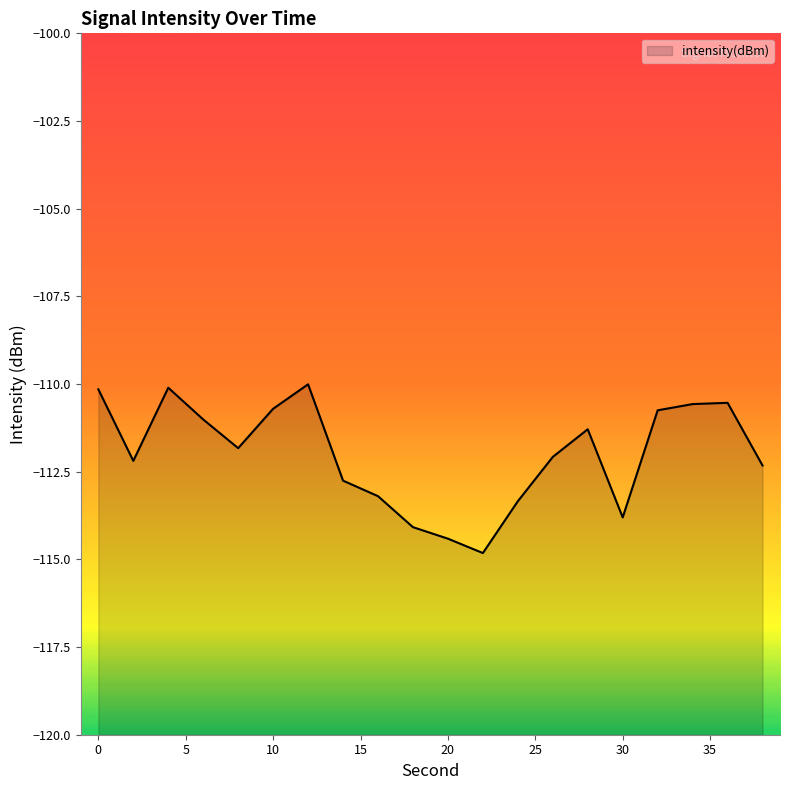

What is the value of the 1st point from the left?

-110.2